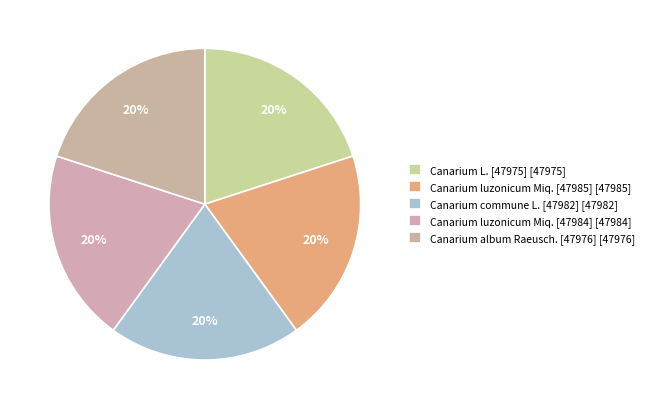

To the nearest percent, what is the average slice percentage?

20%